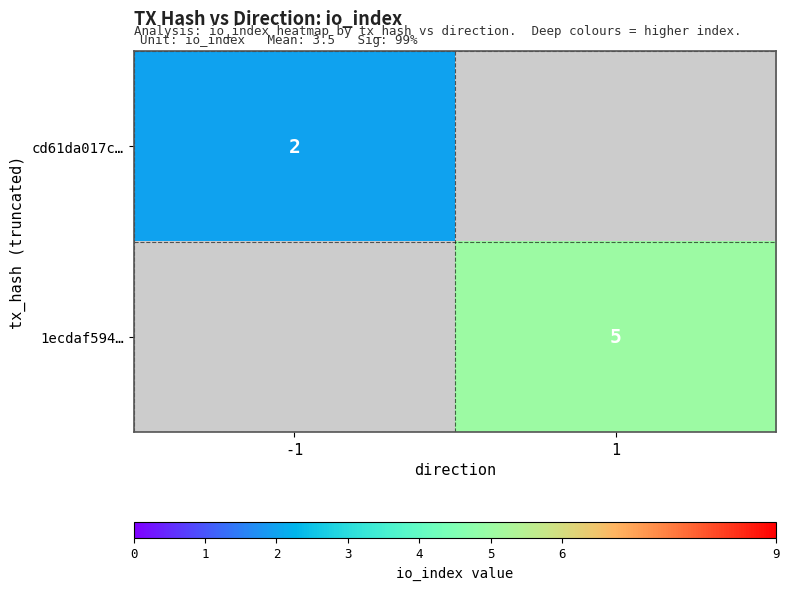

True or false: 1ecdaf594… has a value of 5 at 1.

True